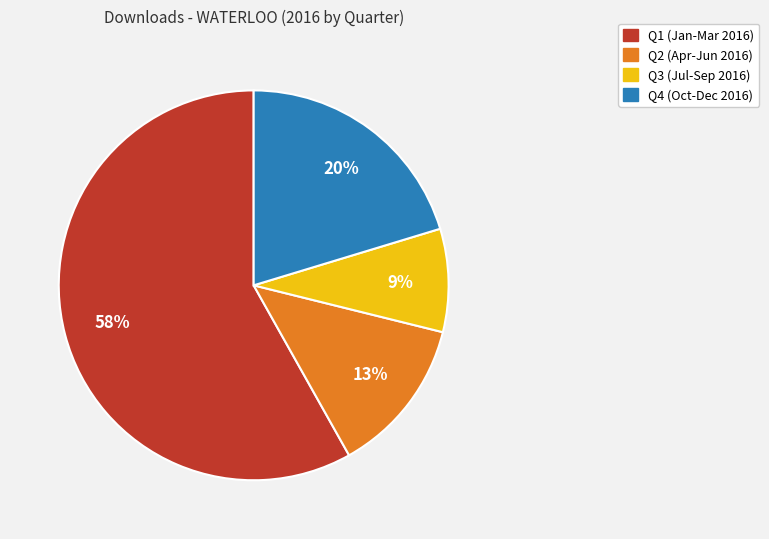

To the nearest percent, what is the average slice percentage?

25%